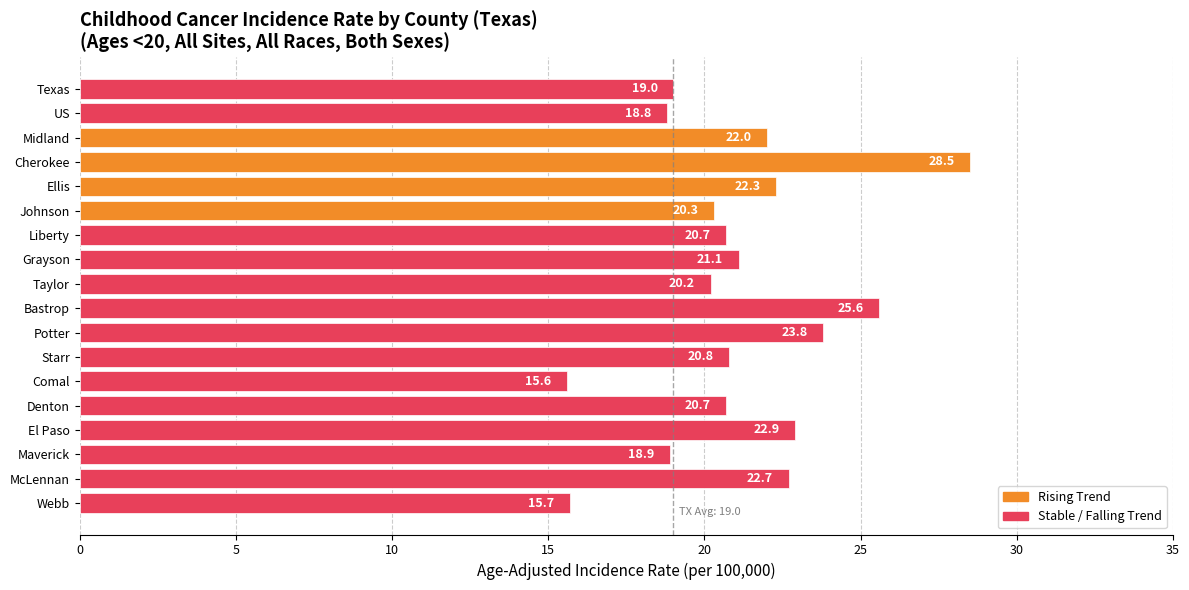

How many data points are above 20?

13